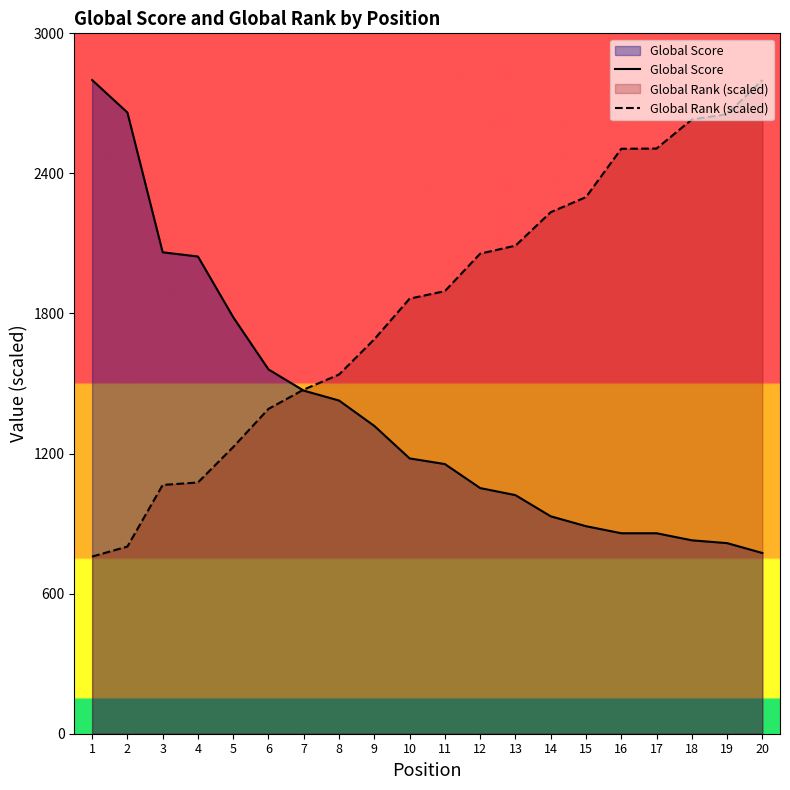

What is the maximum value for Global Rank (scaled)?

2800.0